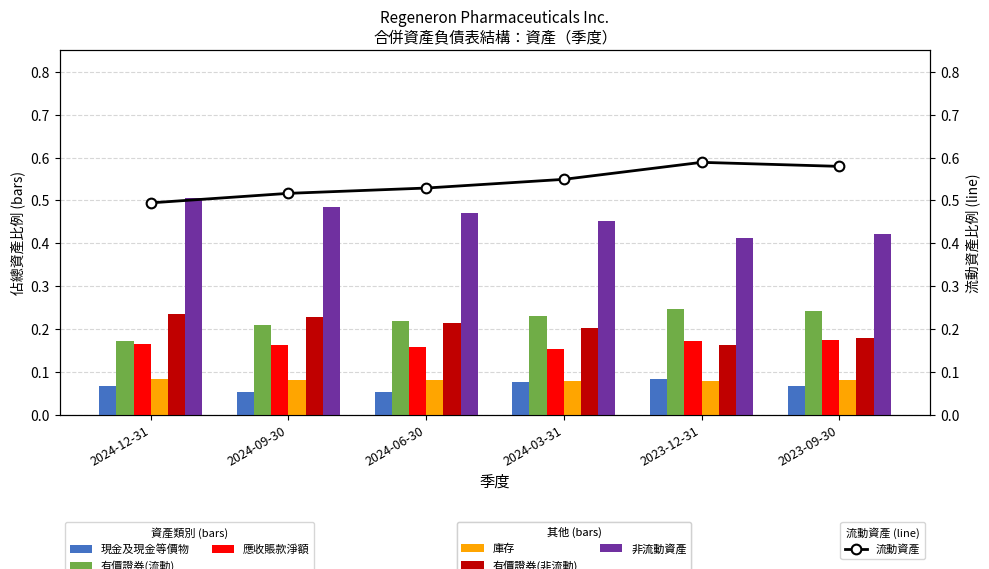

True or false: 流動資產 has more than 2 interior local peaks.

False